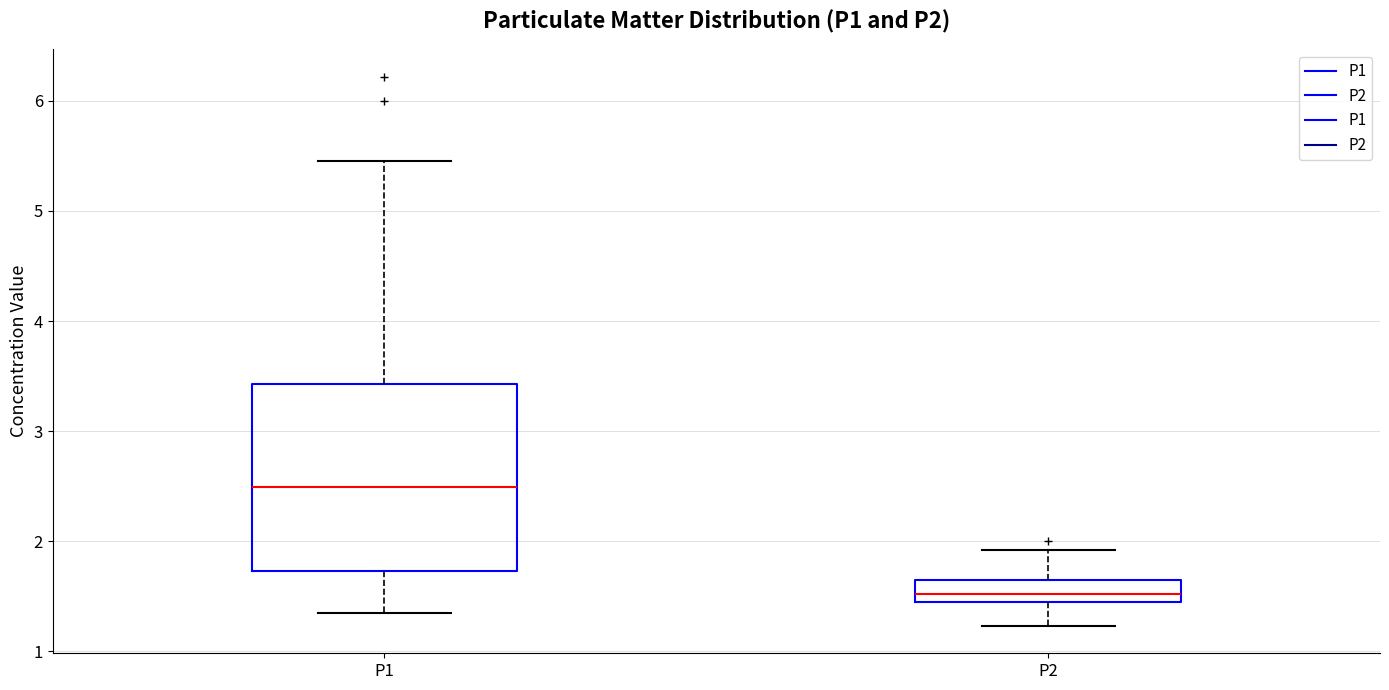

Where does the lower whisker of the box for P1 end on the y-axis? The values are not printed on the chart, so give them approximately, as read against the axis.

1.4